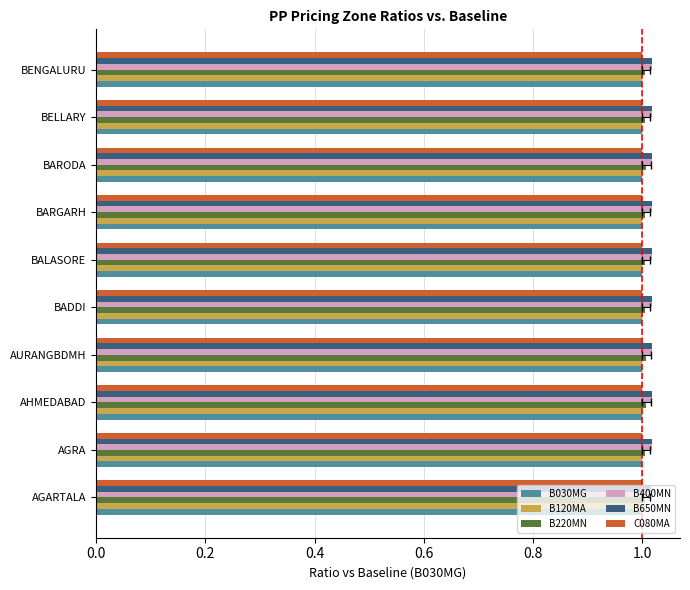

Which series has the largest total across all categories?

B400MN